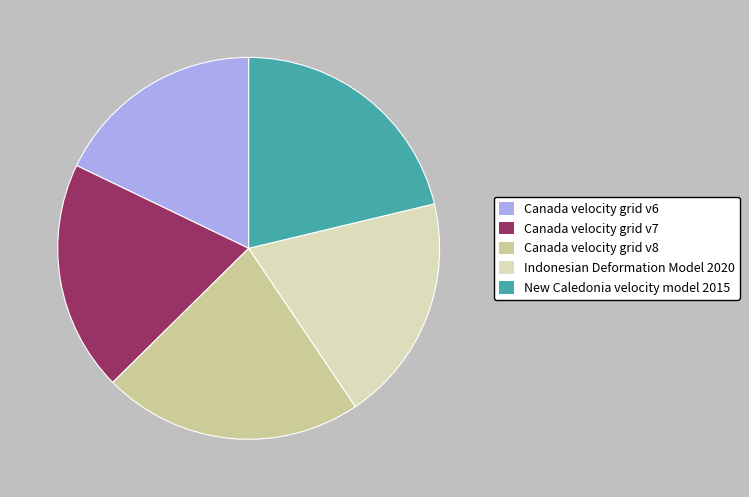

True or false: Canada velocity grid v7 accounts for 20% of the total.

True